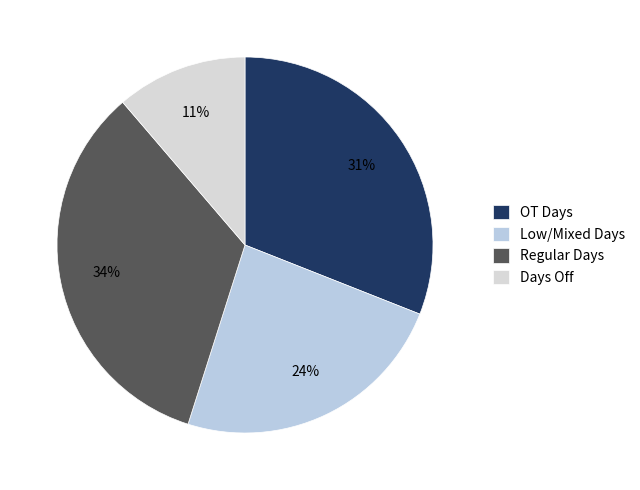

Count the number of slices in the pie.

4